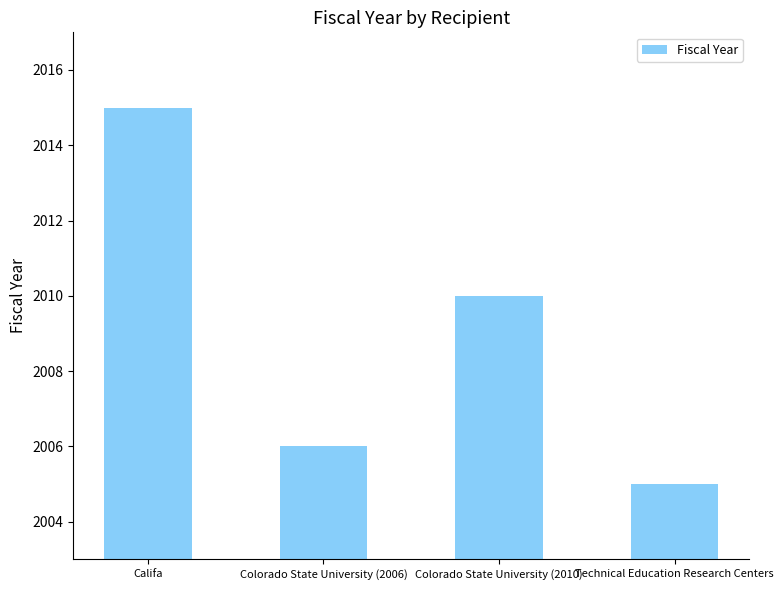

What is the label of the 4th bar from the right?

Califa